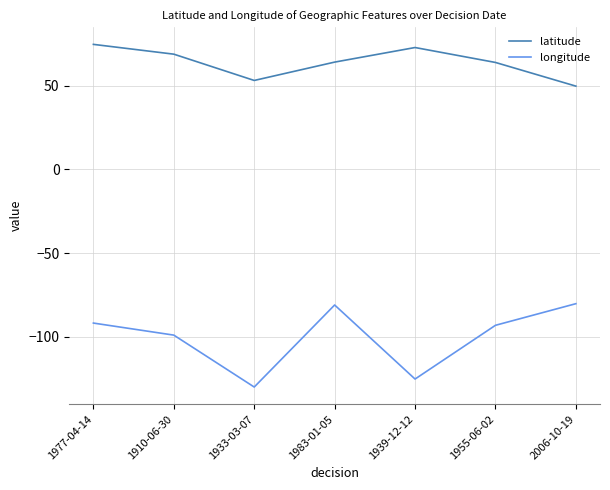

True or false: longitude has a value of -99.0 at 1910-06-30.

True